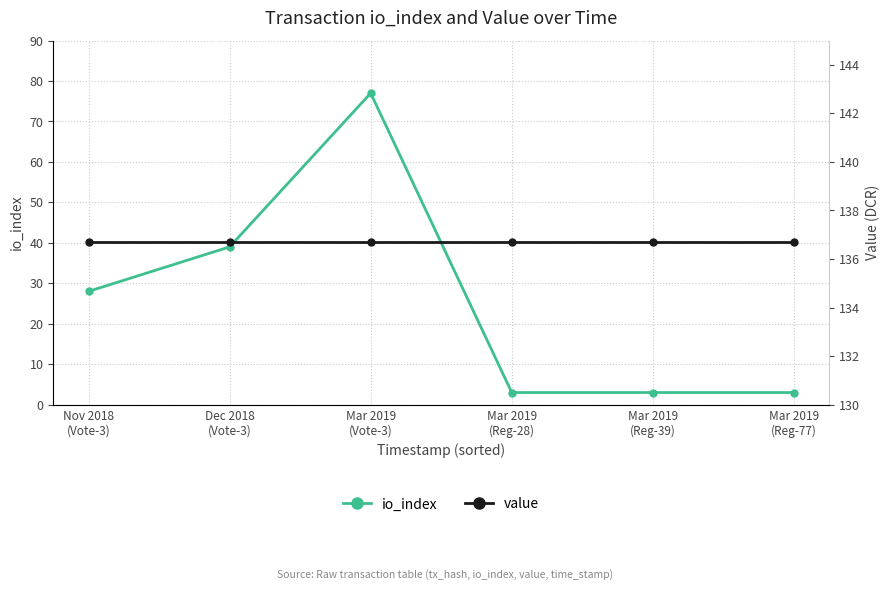

Rank the series by their maximum value, from highest to lowest.

value, io_index